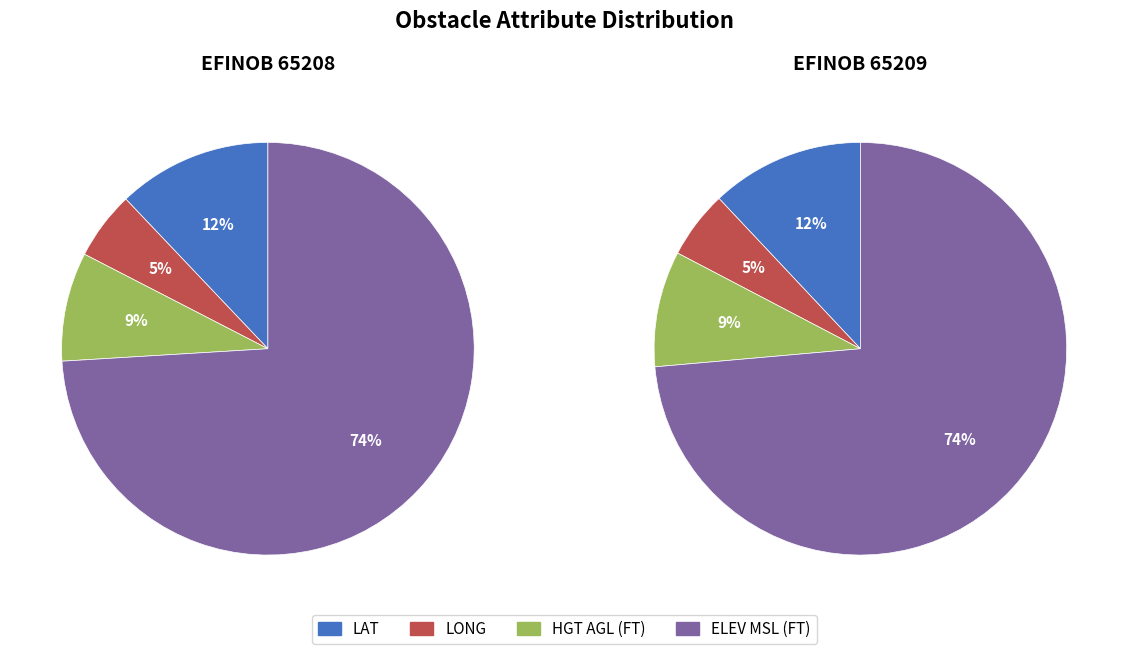

How many segments does this pie chart have?

4